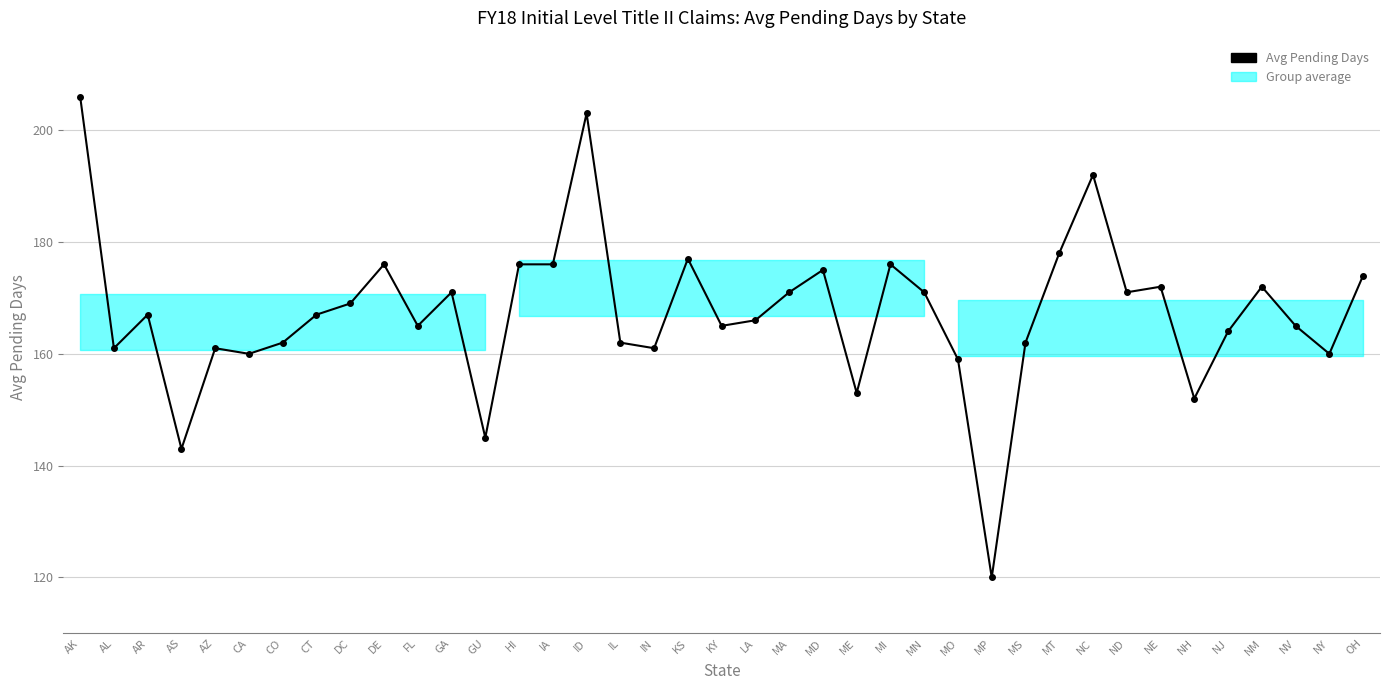

Which category has the highest value across all series?

AK